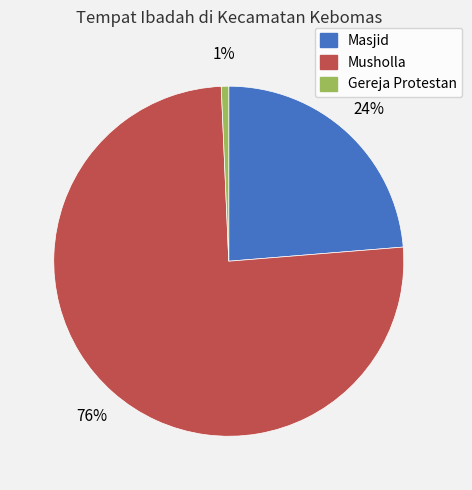

Which category has the biggest portion of the pie?

Musholla